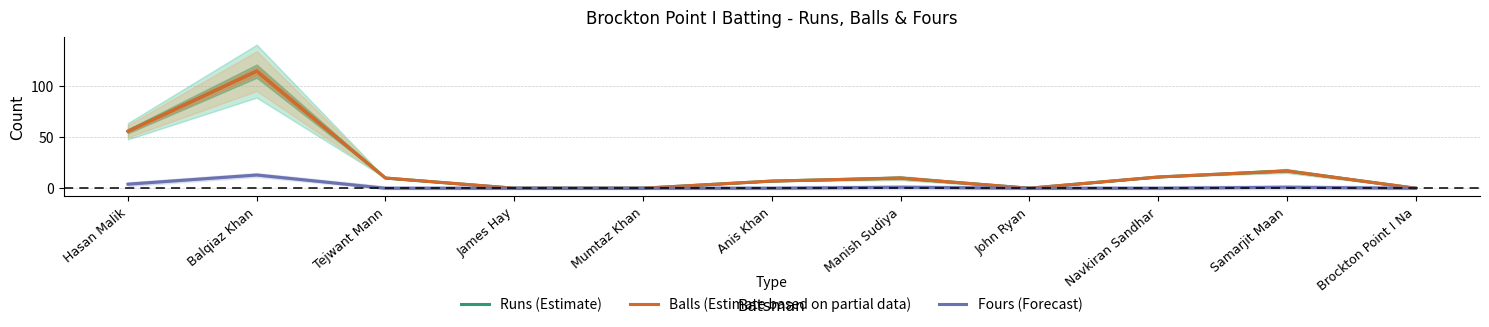

In Balls (Estimate based on partial data), how many points are higher than both neighbors (excluding endpoints)?

3